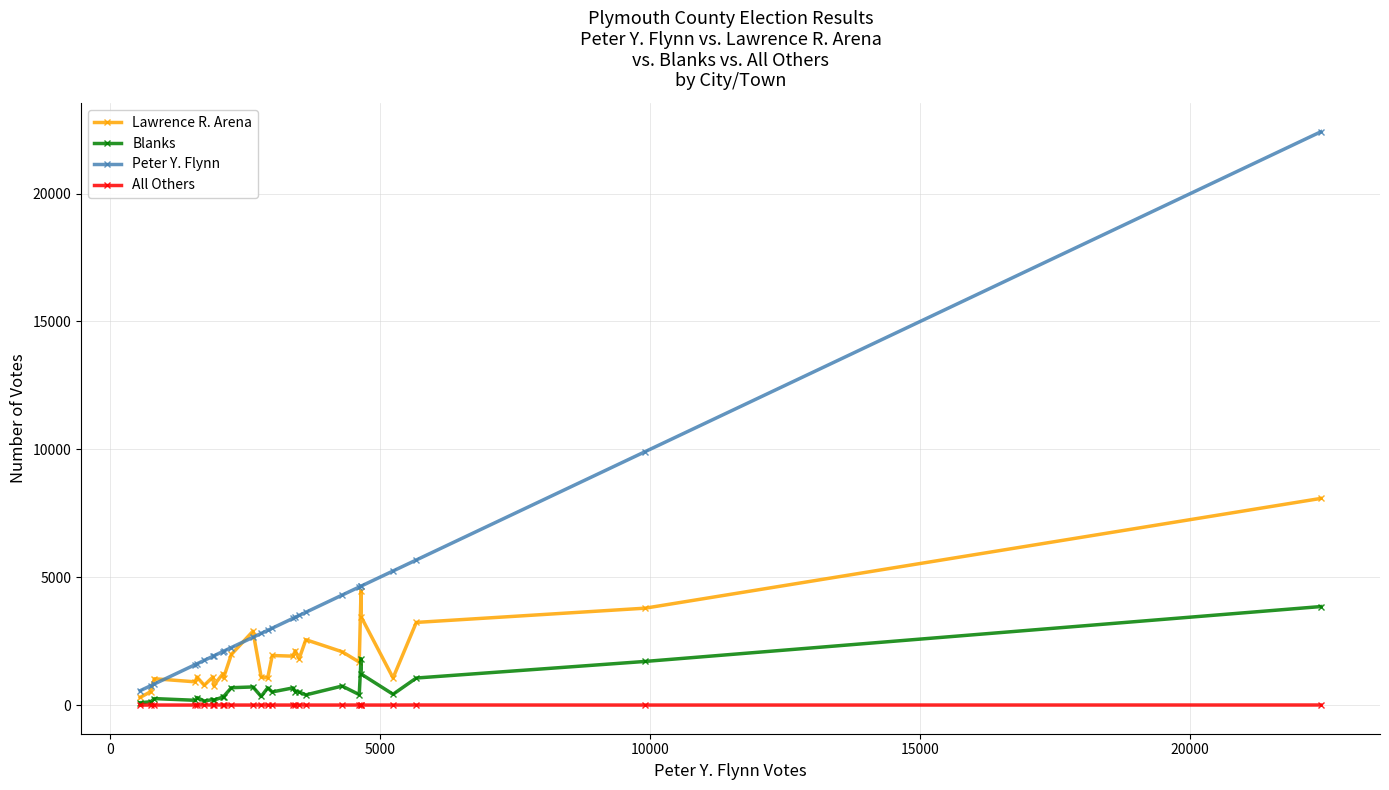

Rank the series by their maximum value, from highest to lowest.

Peter Y. Flynn, Lawrence R. Arena, Blanks, All Others